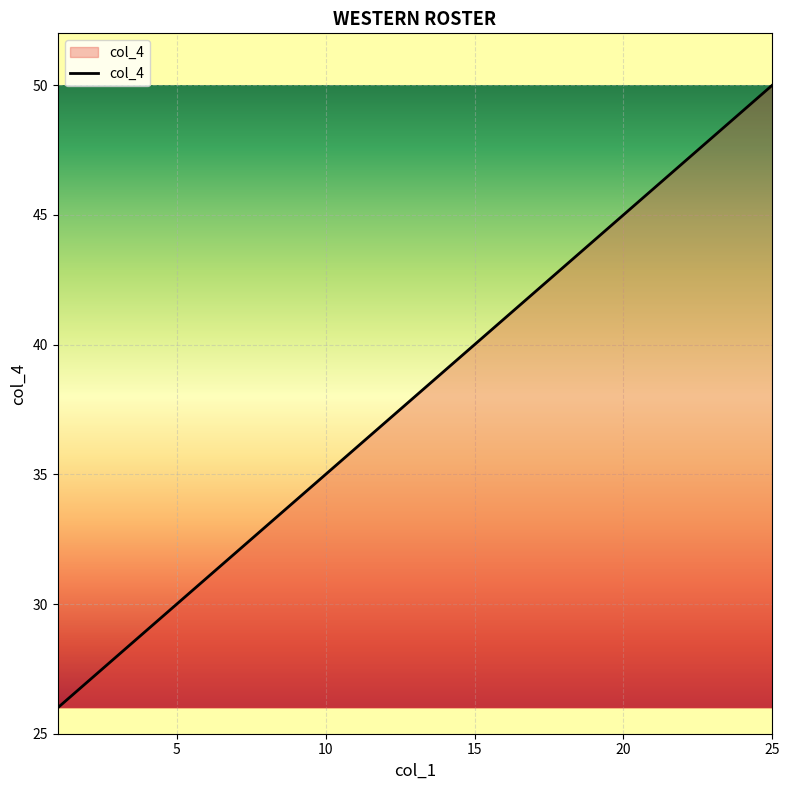

What is the difference between the maximum and minimum values?

24